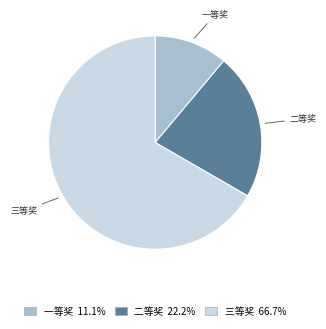

Is there any slice that represents more than half of the pie?

Yes